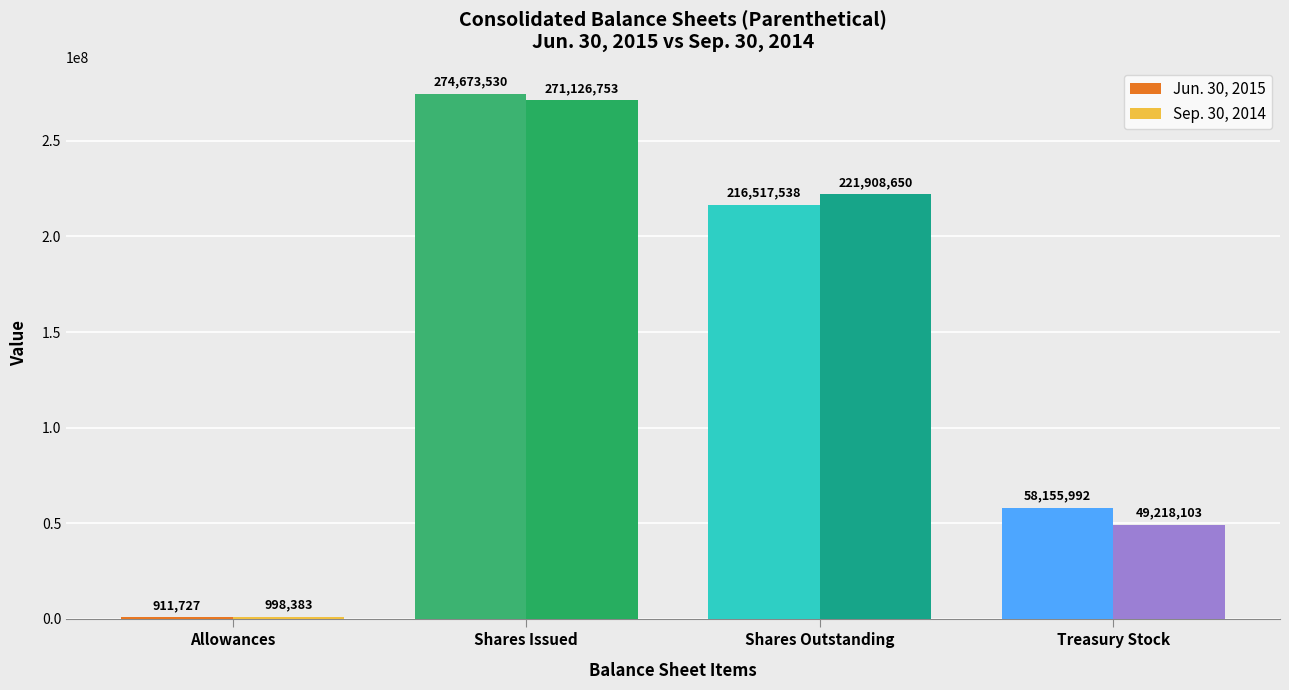

Where does the Sep. 30, 2014 series first go above 221908650?

Shares Issued